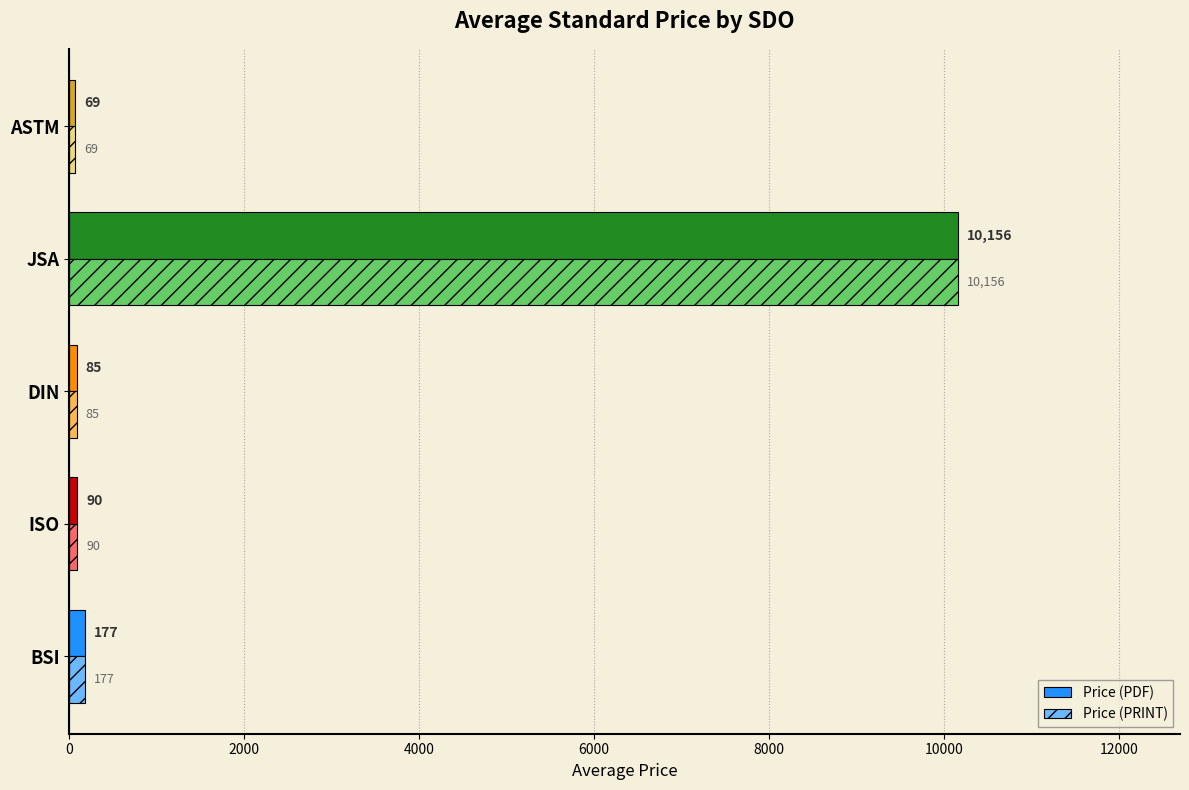

Is the value of Price (PDF) at DIN greater than the value of Price (PRINT) at BSI?

No